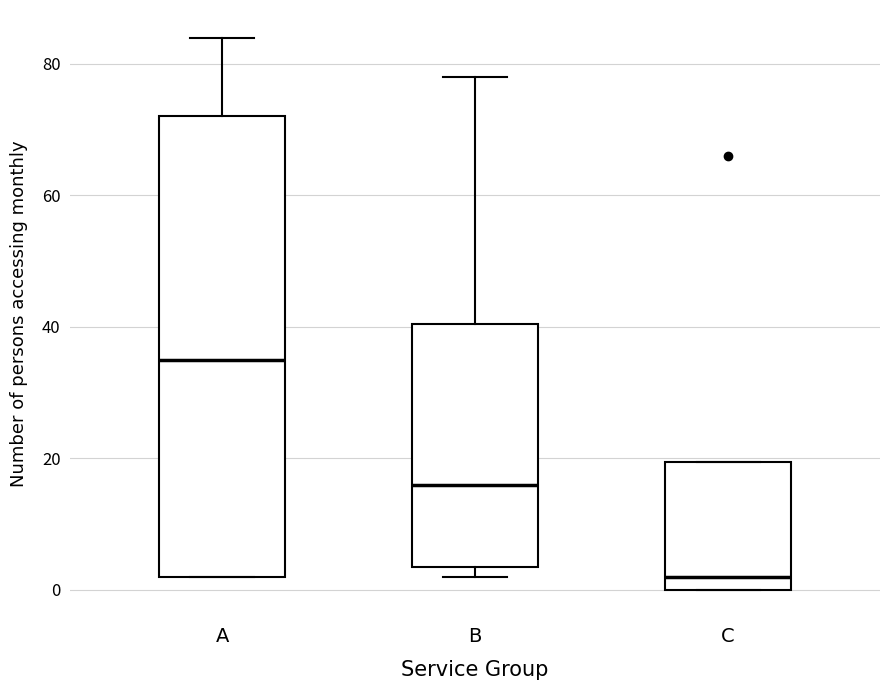

Reading left to right, read every box against the y-axis: the position of its median line, the range the box covers, and the ends of its whiskers. The values are not printed on the chart, so give them approximately, as read against the axis.

A: median 36, box 2 to 72, whiskers 2 to 84
B: median 16, box 4 to 40, whiskers 2 to 78
C: median 2, box 0 to 20, whiskers 0 to 20